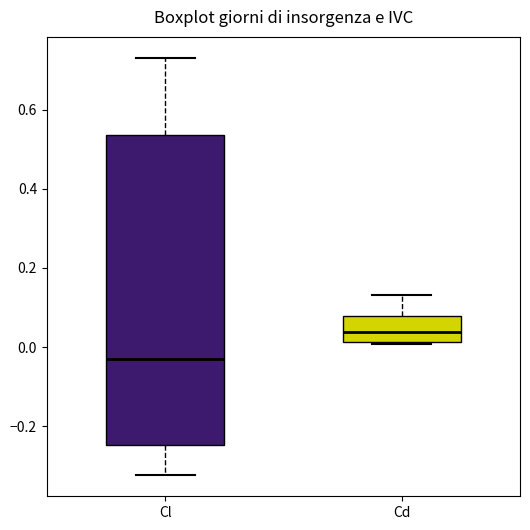

Which box has the highest median line?

Cd